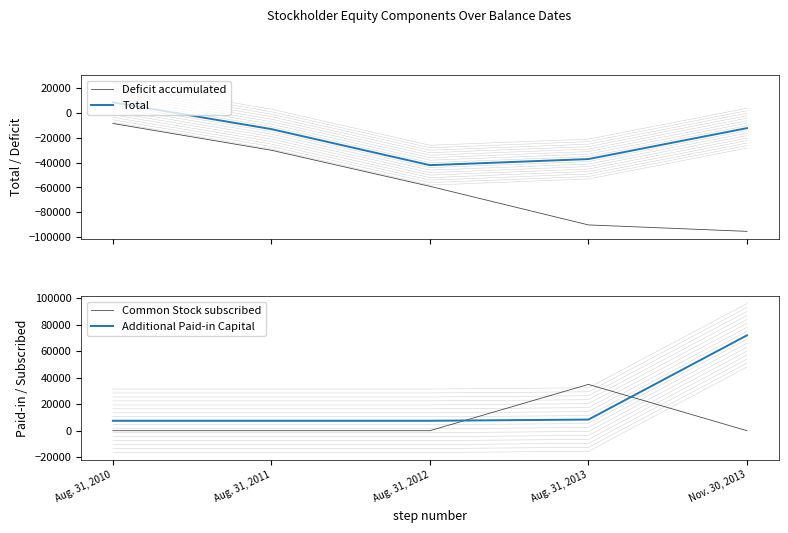

What is the spread (max minus min) of values at Aug. 31, 2012?

66588